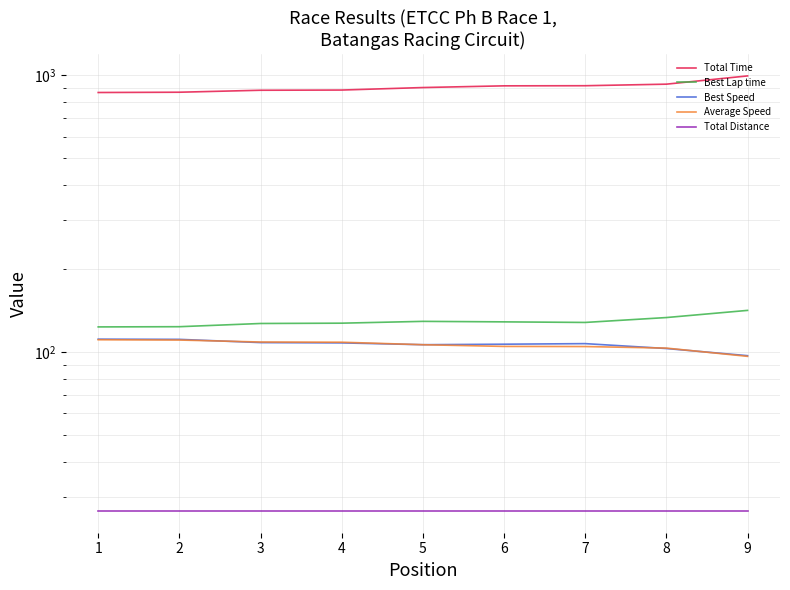

Does the chart have visible grid lines?

Yes